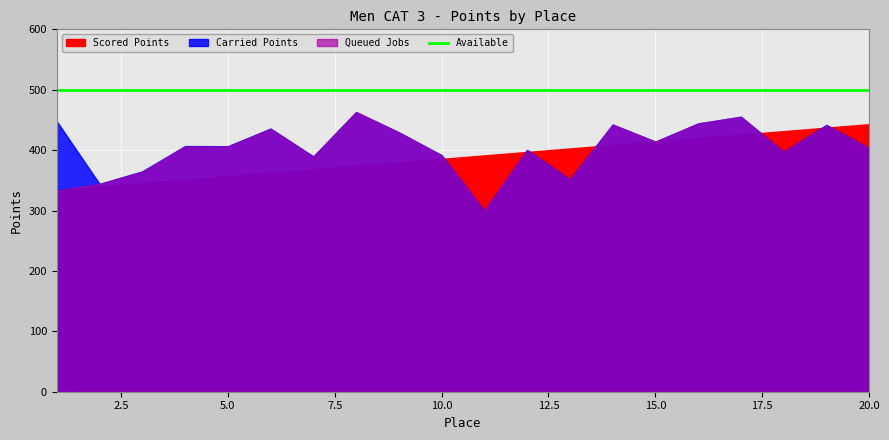

What is the greatest value displayed?

500.0